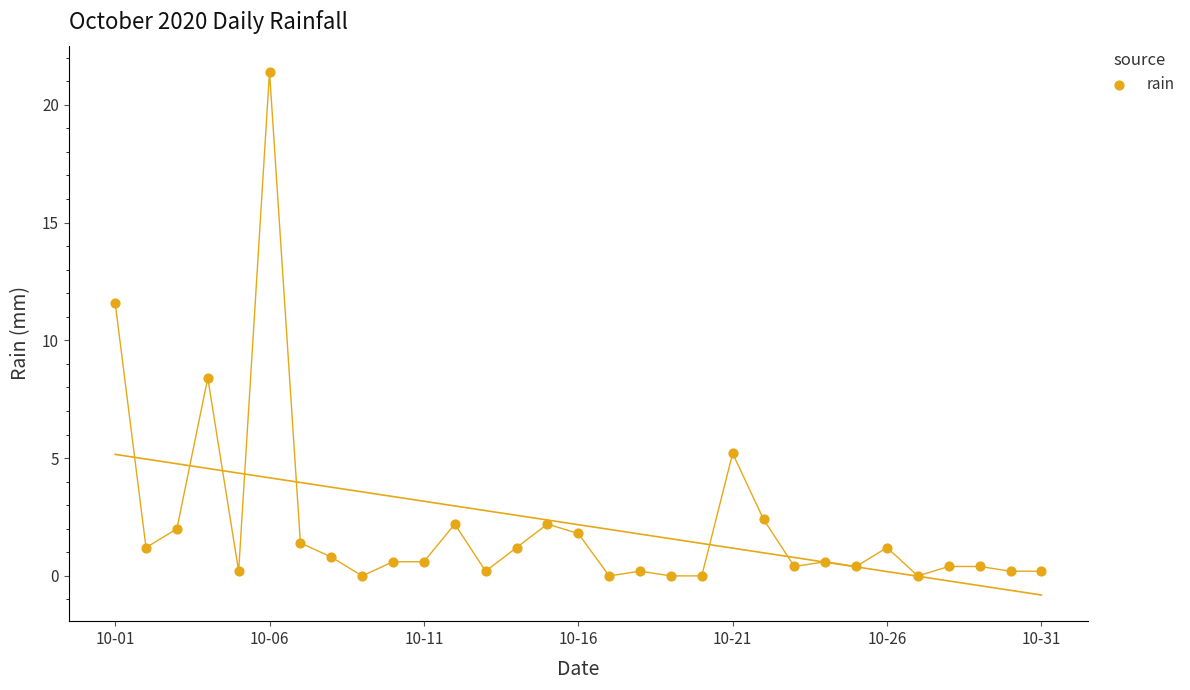

What is the range of Y values (max minus min)?

21.4